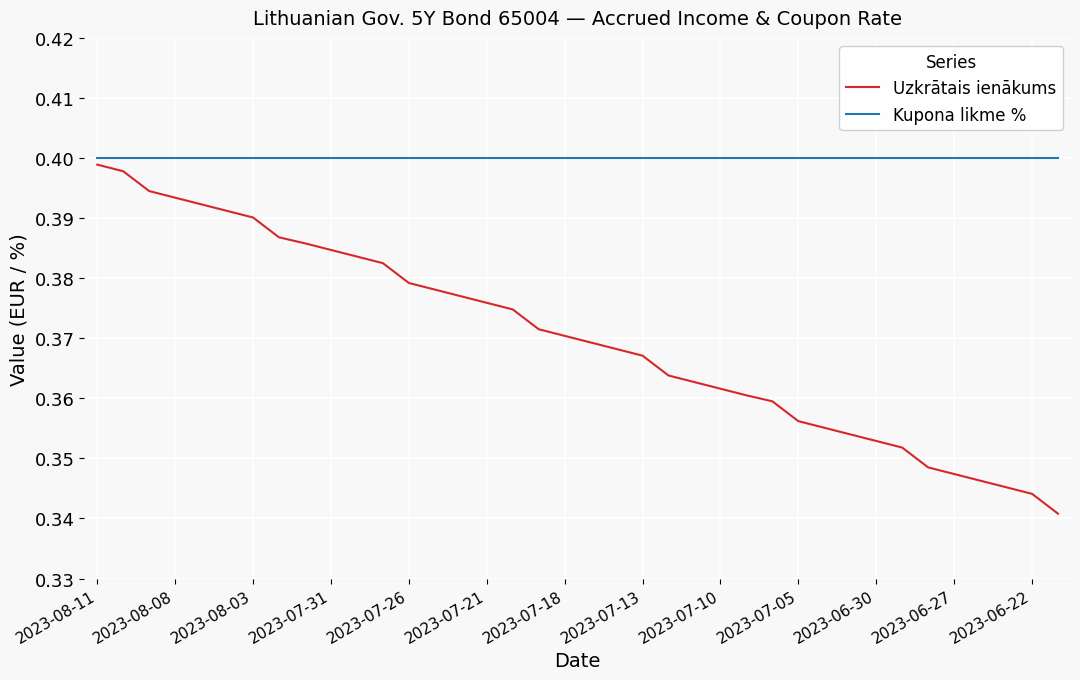

Which series has the widest spread of values?

Uzkrātais ienākums